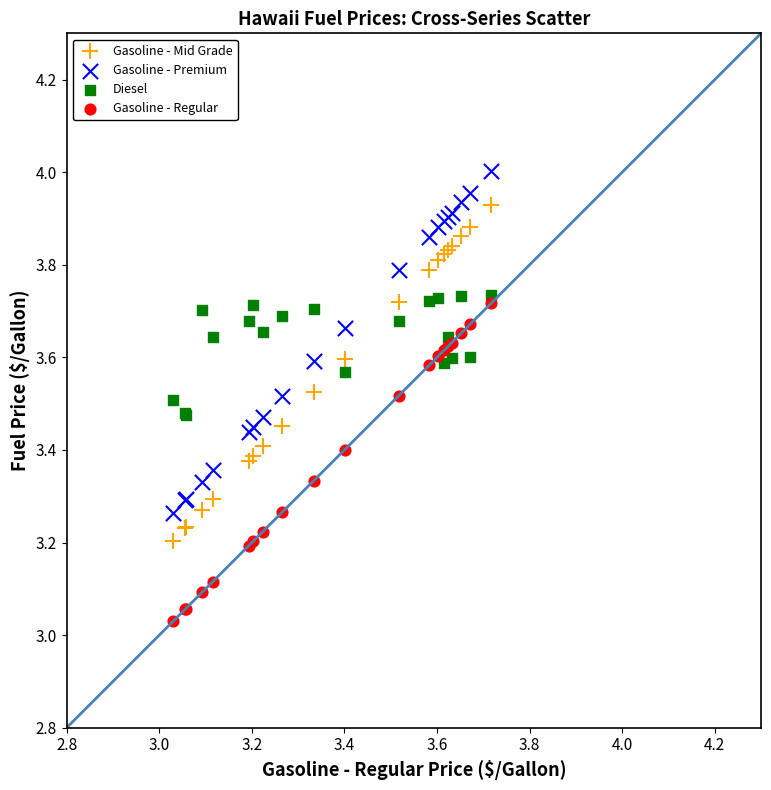

Which series has the largest Y range (max minus min)?

Gasoline - Premium